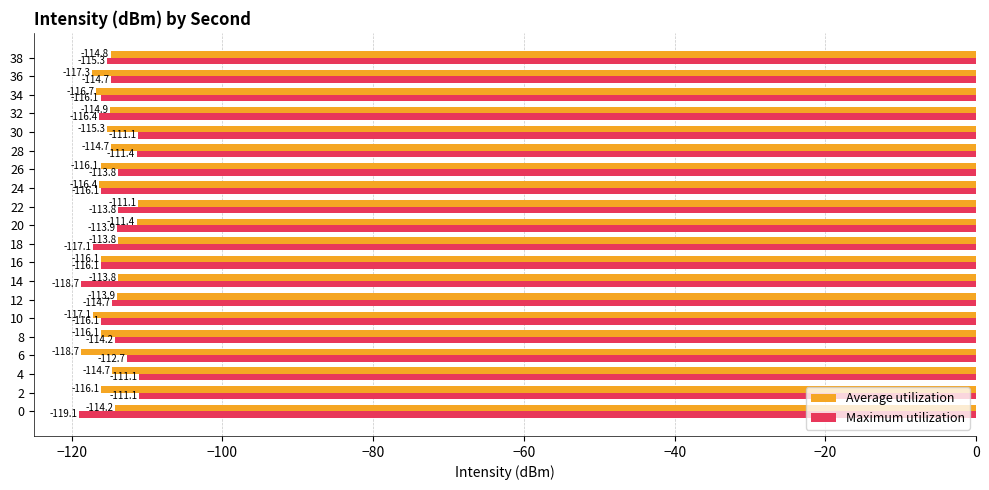

What is the lowest value of the Average utilization series?

-118.7